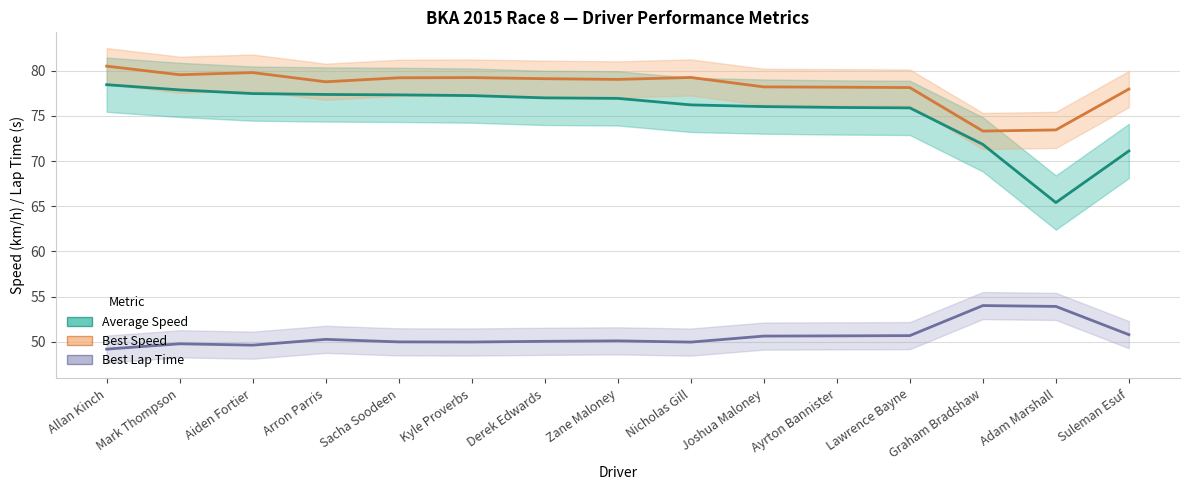

How many distinct data groups are displayed?

3